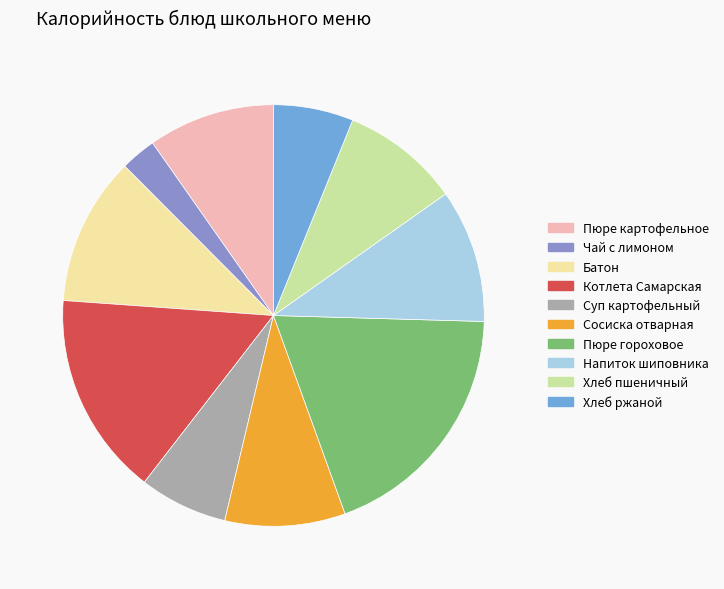

The Пюре картофельное slice represents 10% of the pie. True or false?

True